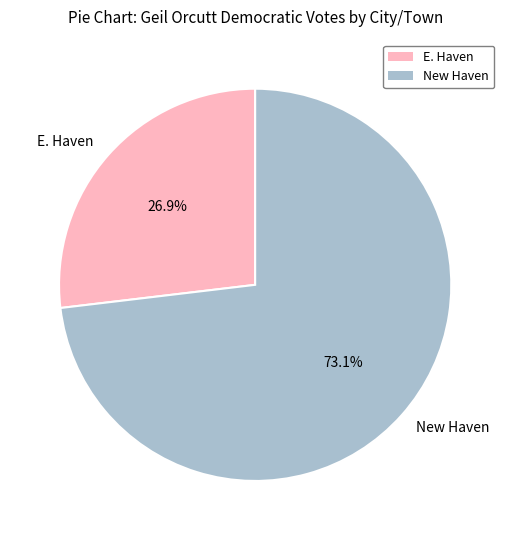

To the nearest percent, what portion does E. Haven represent?

27%